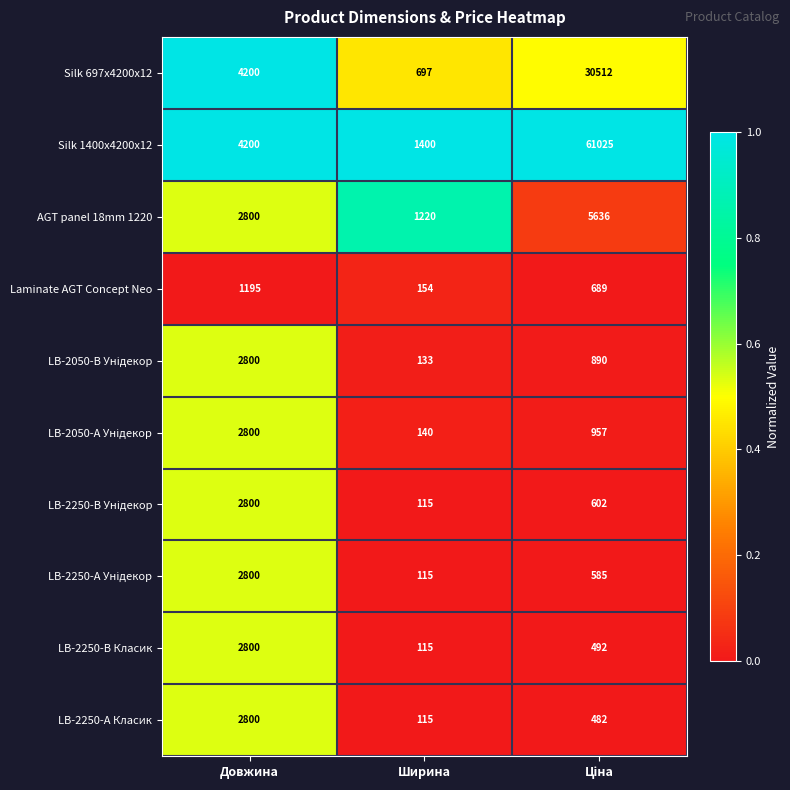

At which label is Silk 1400x4200x12 closest to 31212?

Довжина